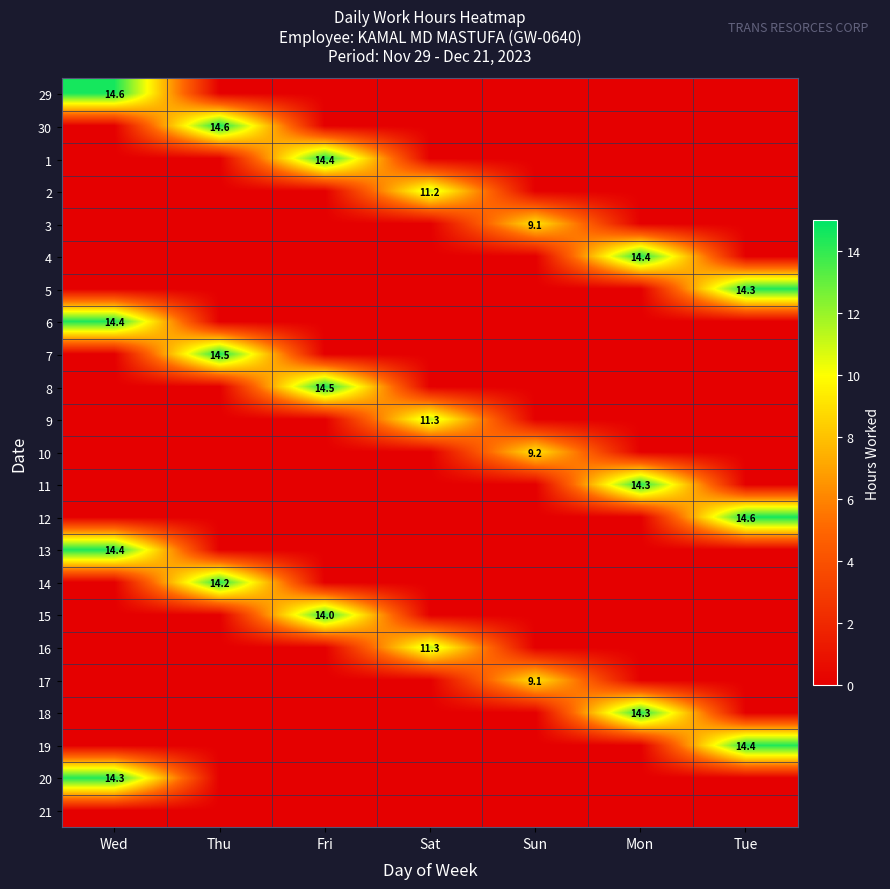

What is the spread (max minus min) of values at Sun?

9.2